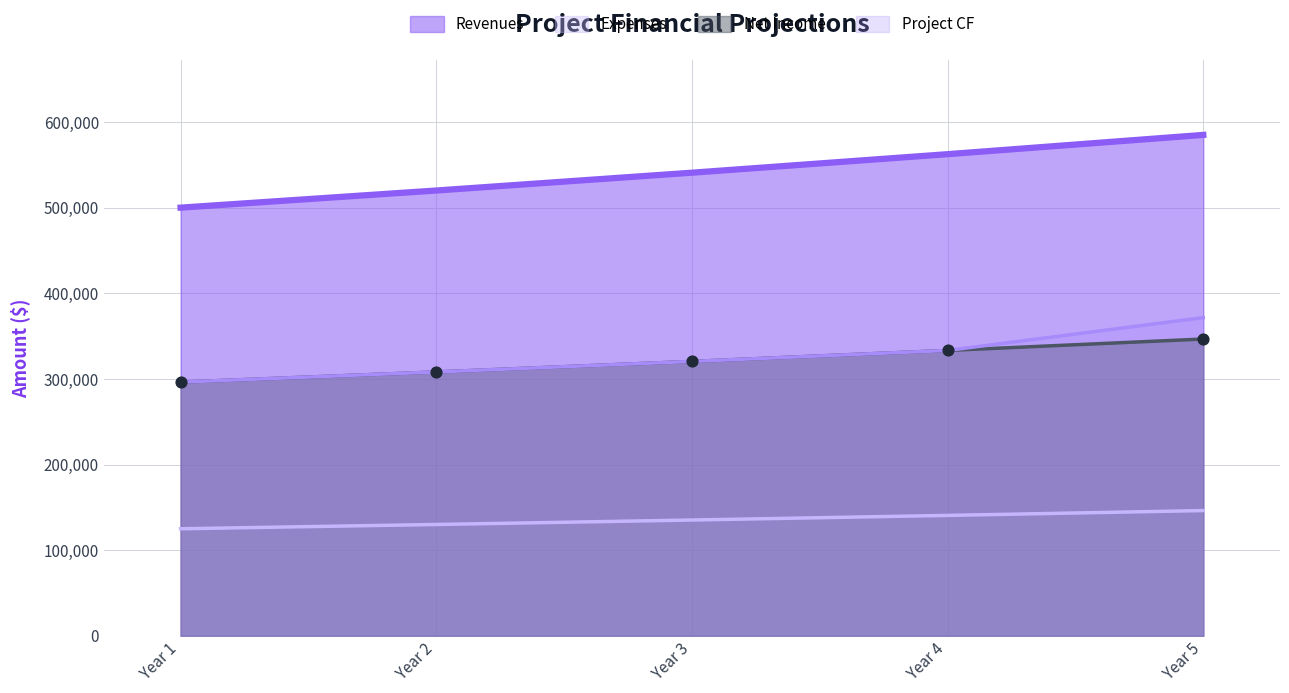

At which category is the sum across all series the highest?

Year 5